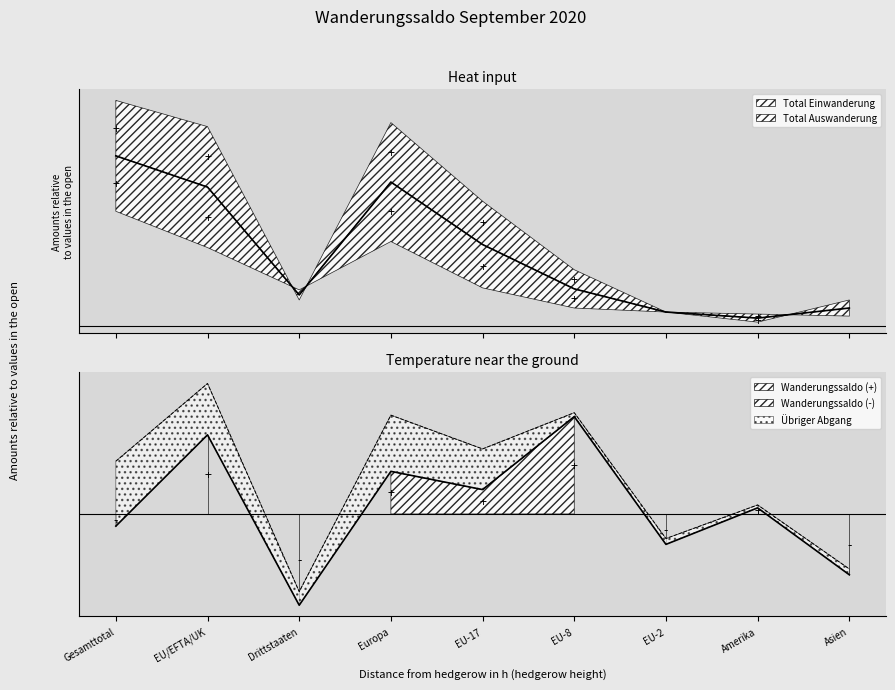

Reading left to right, what are all the values shown in this chart?

Total Einwanderung: Gesamttotal=112	EU/EFTA/UK=99	Drittstaaten=13	Europa=101	EU-17=62	EU-8=28	EU-2=7	Amerika=6	Asien=5
Total Auswanderung: Gesamttotal=57	EU/EFTA/UK=39	Drittstaaten=18	Europa=42	EU-17=19	EU-8=9	EU-2=7	Amerika=2	Asien=13
Übriger Abgang: Gesamttotal=67	EU/EFTA/UK=53	Drittstaaten=14	Europa=58	EU-17=42	EU-8=4	EU-2=6	Amerika=3	Asien=6
Reaktivierung: Gesamttotal=10	EU/EFTA/UK=6	Drittstaaten=4	Europa=6	EU-17=3	EU-8=1	EU-2=1	Amerika=0	Asien=4
Wanderungssaldo: Gesamttotal=-2	EU/EFTA/UK=13	Drittstaaten=-15	Europa=7	EU-17=4	EU-8=16	EU-2=-5	Amerika=1	Asien=-10